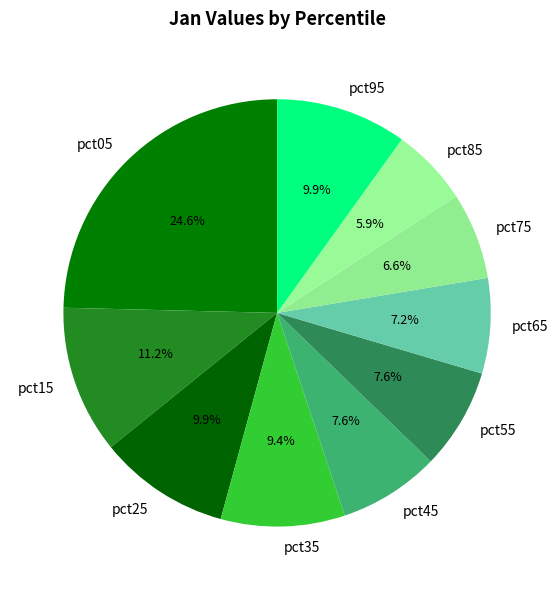

Does pct25 account for over 50% of the chart?

No